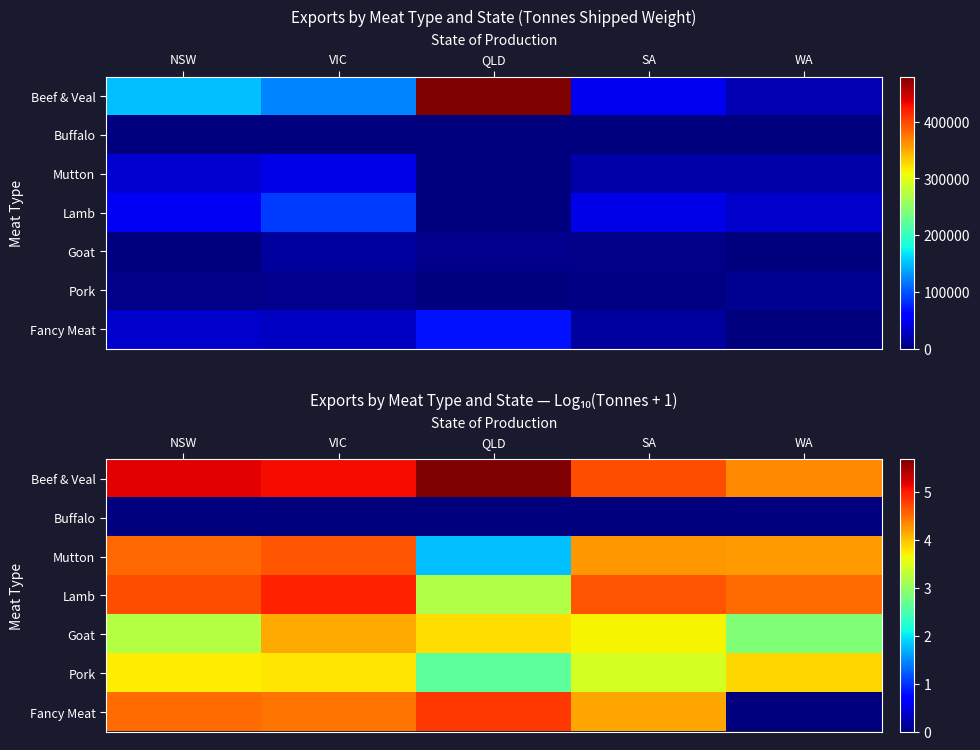

What is the difference between the maximum and minimum values in the Beef & Veal series?

1.3